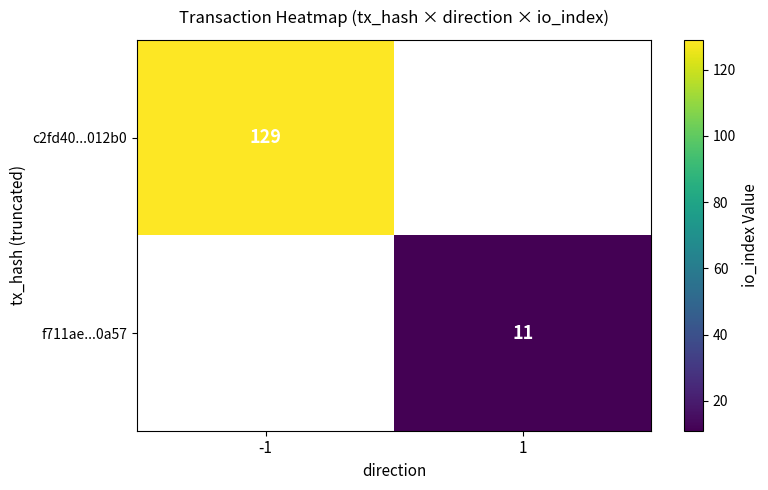

Is it true that f711ae...0a57 equals 11 at 1?

True